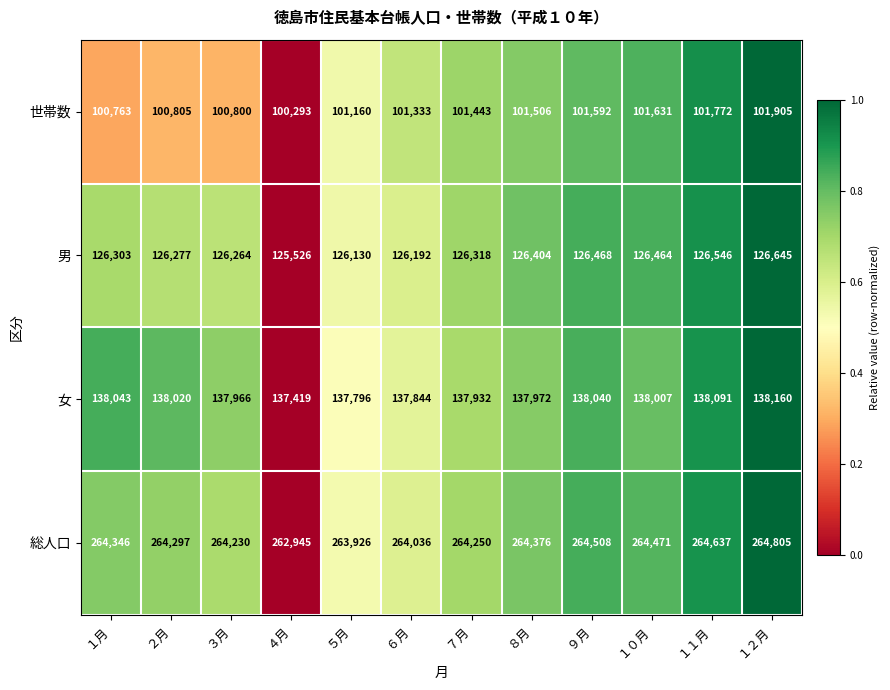

What is the approximate value of 女 at １２月, to the nearest 50?

138150